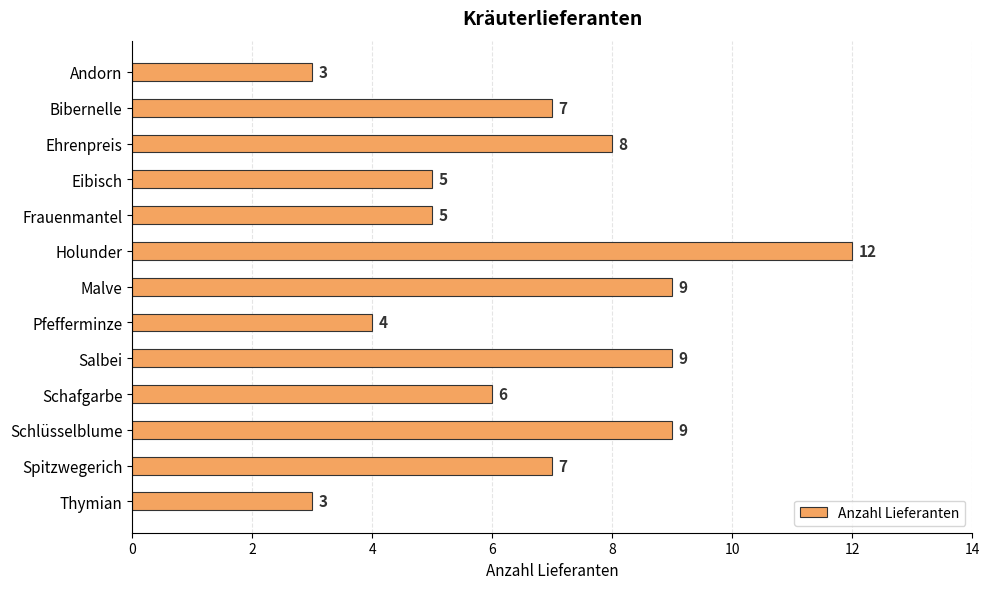

Count the values in the range 5 to 9.

9